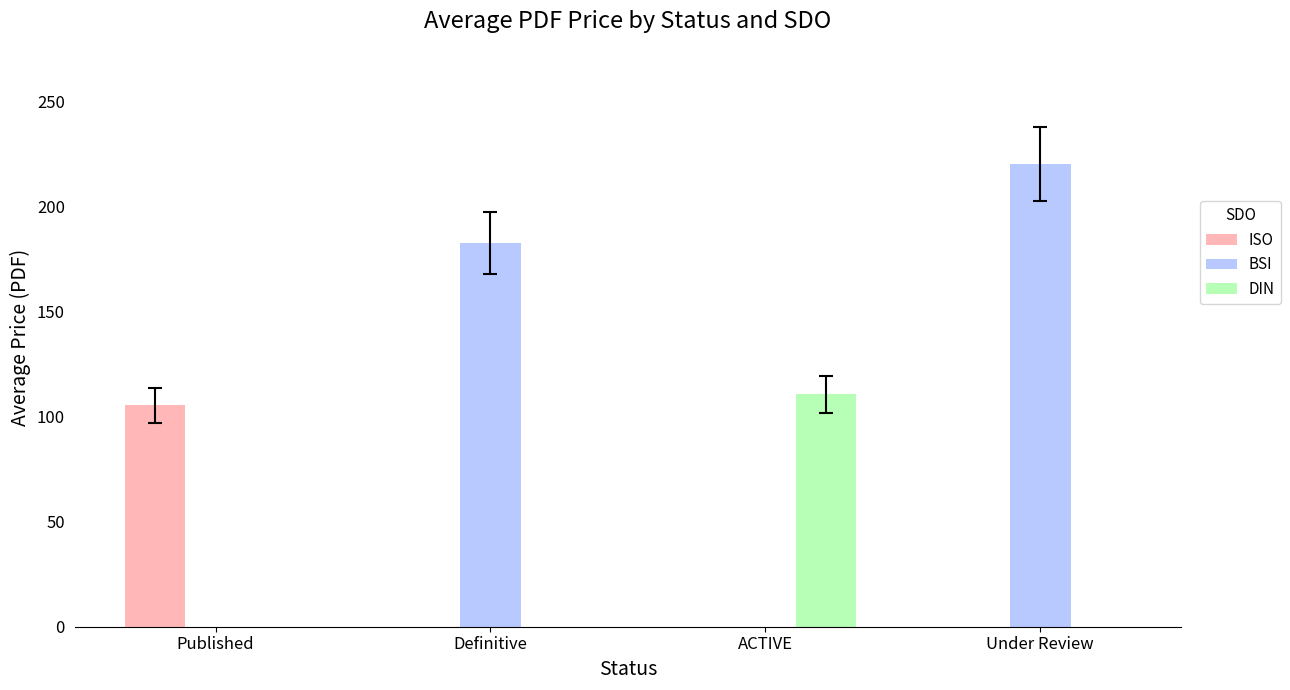

The DIN series shows 76.8 at Under Review. True or false?

False